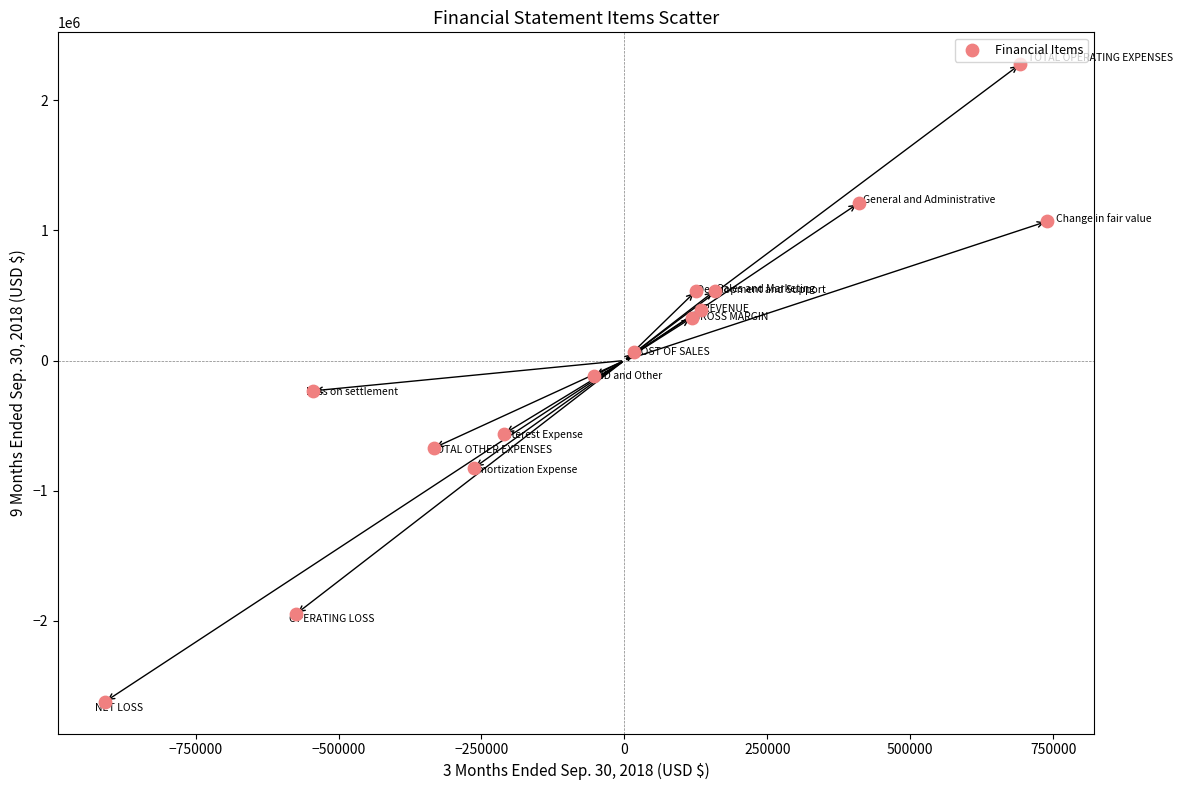

What is the range of X values (max minus min)?

1647732